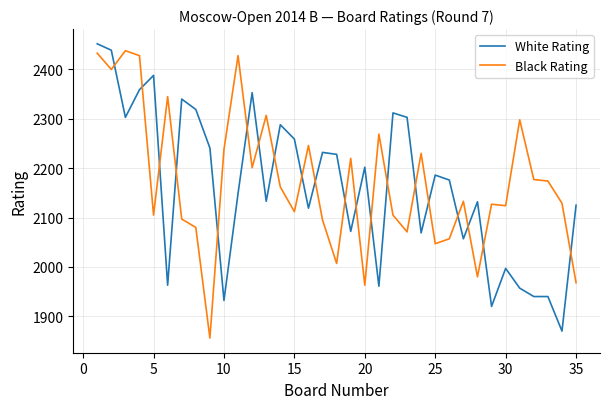

How many lines are shown in the chart?

2